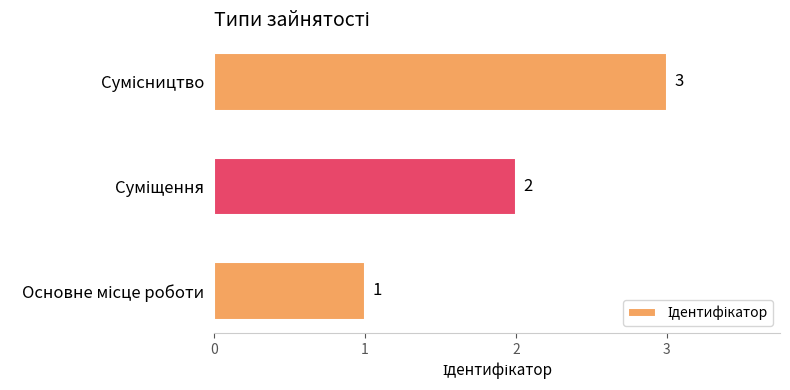

Count the number of data series in this chart.

1